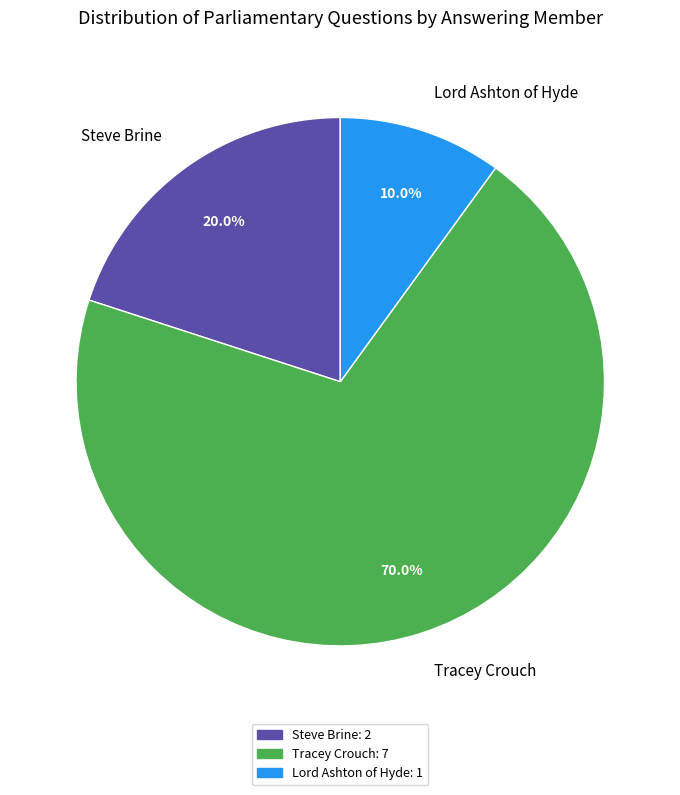

Rank the categories by value from lowest to highest.

Lord Ashton of Hyde, Steve Brine, Tracey Crouch